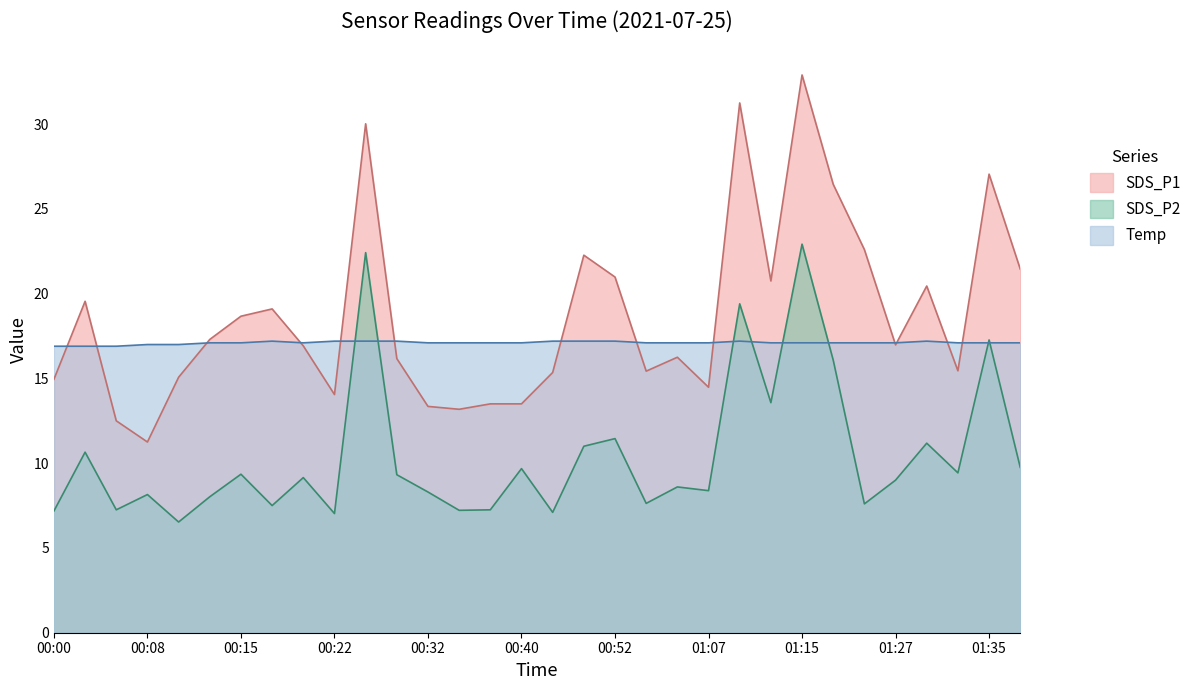

At which category is the sum across all series the highest?

01:15